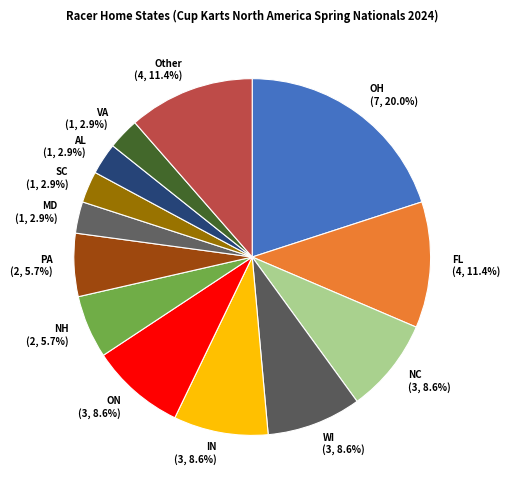

To the nearest percent, what is the difference between the largest and smallest slice percentages?

17%